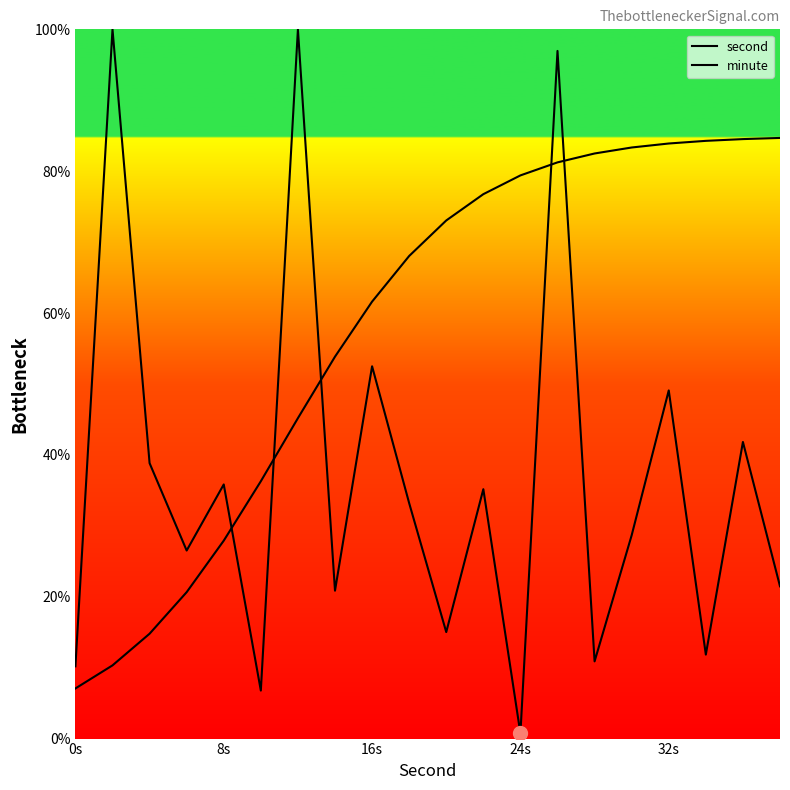

What are all the series names shown in the legend?

second, minute